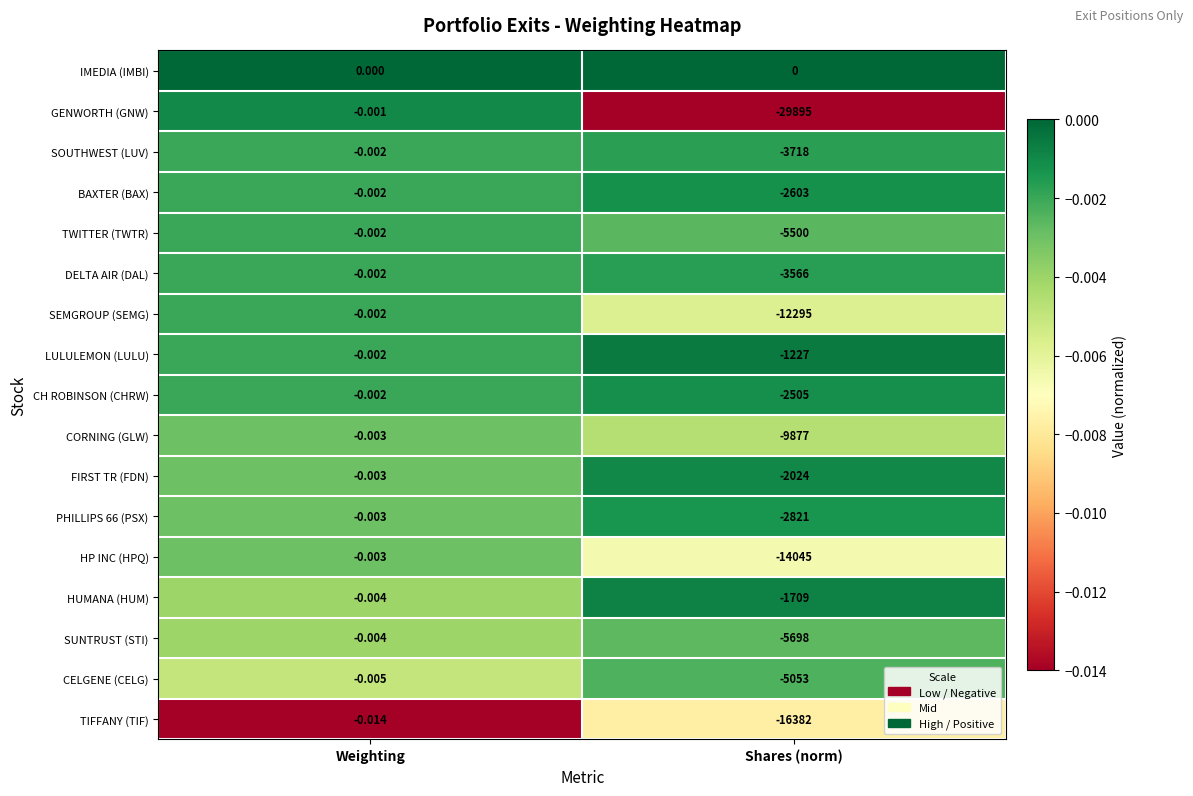

Which series has the largest total across all categories?

IMEDIA (IMBI)